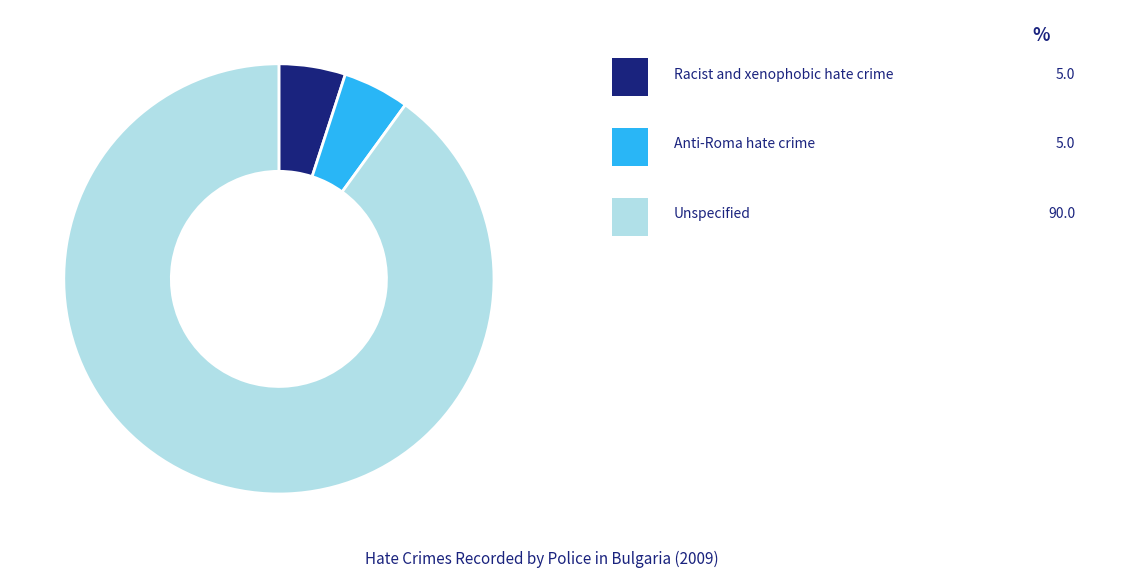

Is there any slice that represents more than half of the pie?

Yes